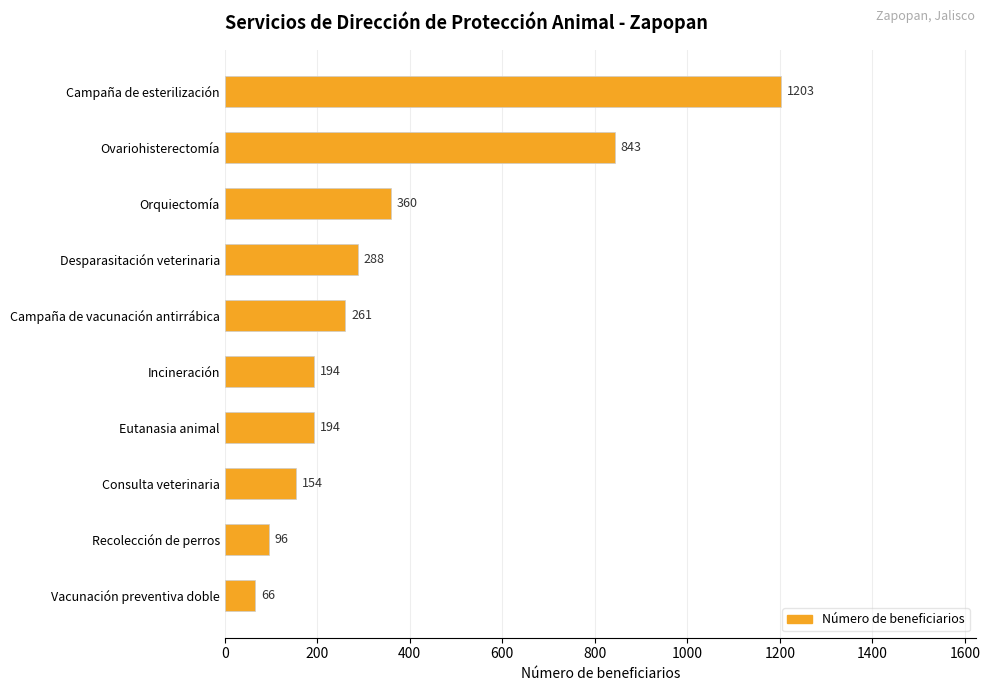

Which has a higher value, Consulta veterinaria or Vacunación preventiva doble?

Consulta veterinaria